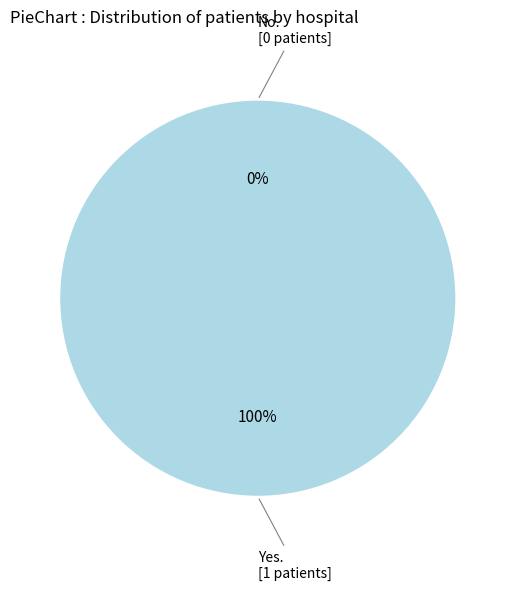

Is the sum of Yes and No greater than half?

Yes